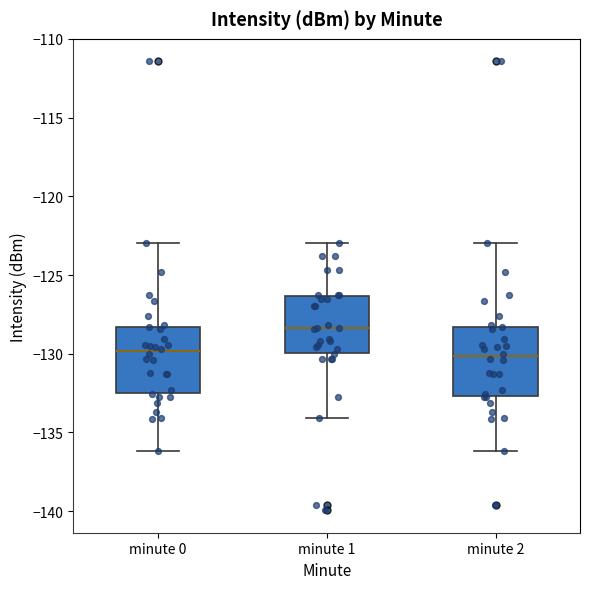

Which box's median line is the highest?

minute 1